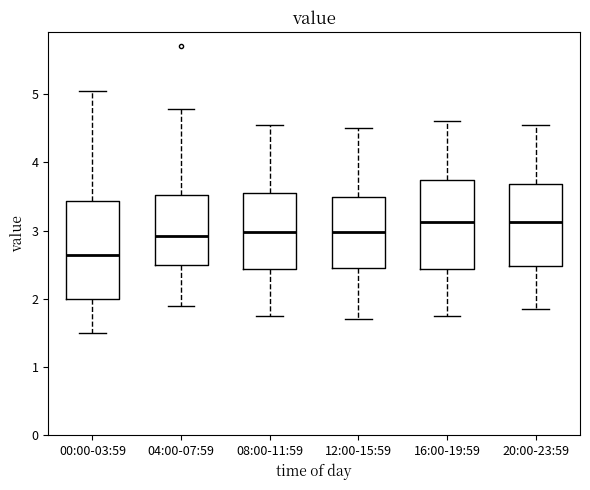

Reading left to right, read every box against the y-axis: the position of its median line, the range the box covers, and the ends of its whiskers. The values are not printed on the chart, so give them approximately, as read against the axis.

00:00-03:59: median 2.6, box 2.0 to 3.4, whiskers 1.5 to 5.1
04:00-07:59: median 2.9, box 2.5 to 3.5, whiskers 1.9 to 4.8
08:00-11:59: median 3.0, box 2.4 to 3.6, whiskers 1.8 to 4.6
12:00-15:59: median 3.0, box 2.5 to 3.5, whiskers 1.7 to 4.5
16:00-19:59: median 3.1, box 2.4 to 3.7, whiskers 1.8 to 4.6
20:00-23:59: median 3.1, box 2.5 to 3.7, whiskers 1.9 to 4.6